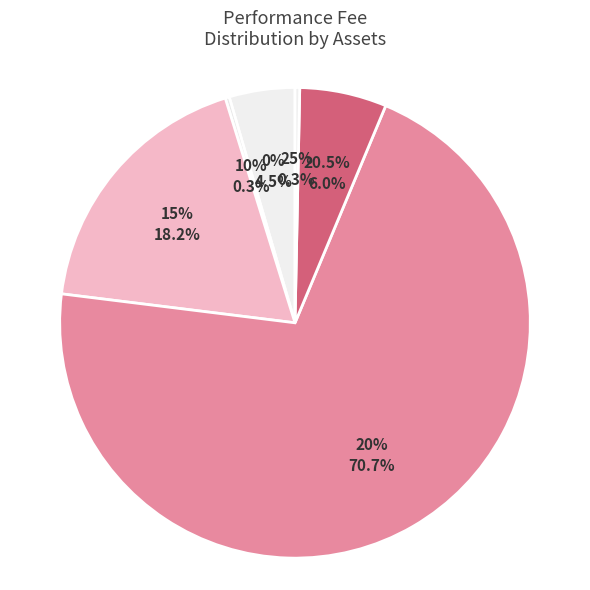

Count the number of slices in the pie.

6